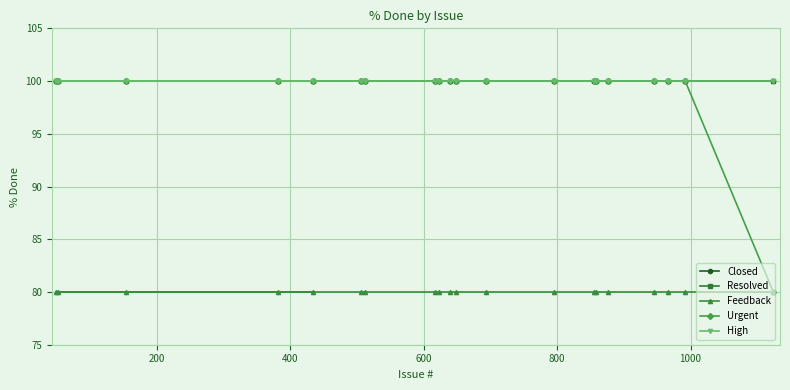

Does the chart display data point markers on the line(s)?

Yes